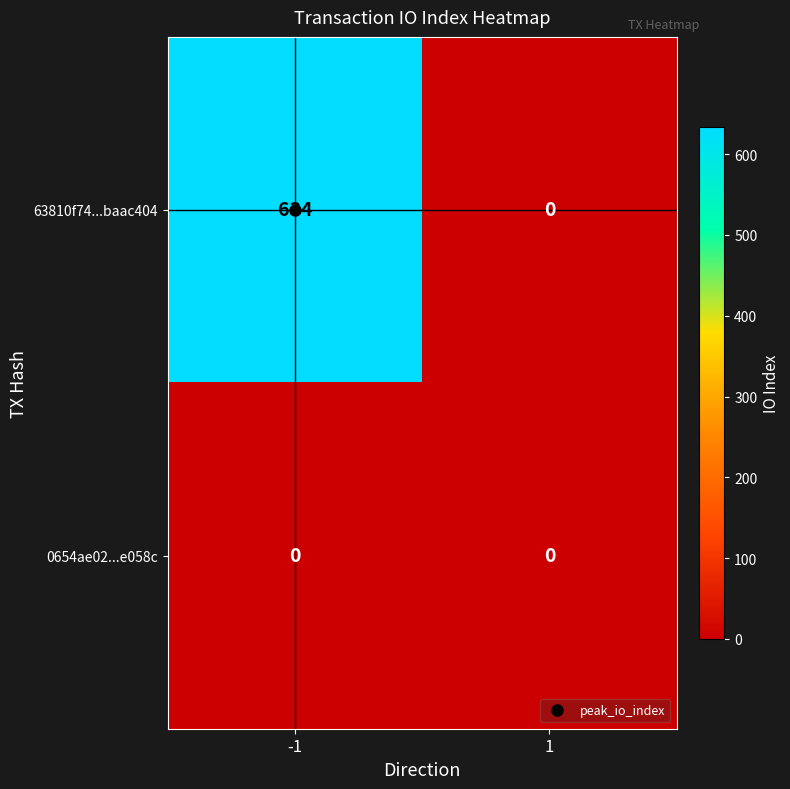

Rank the series at -1 from highest to lowest value.

63810f74...baac404, 0654ae02...e058c